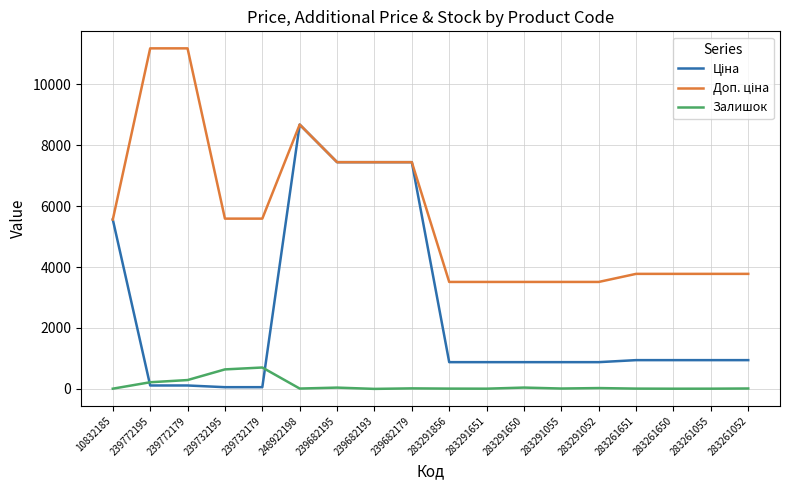

What position from the right is 239732179?

14